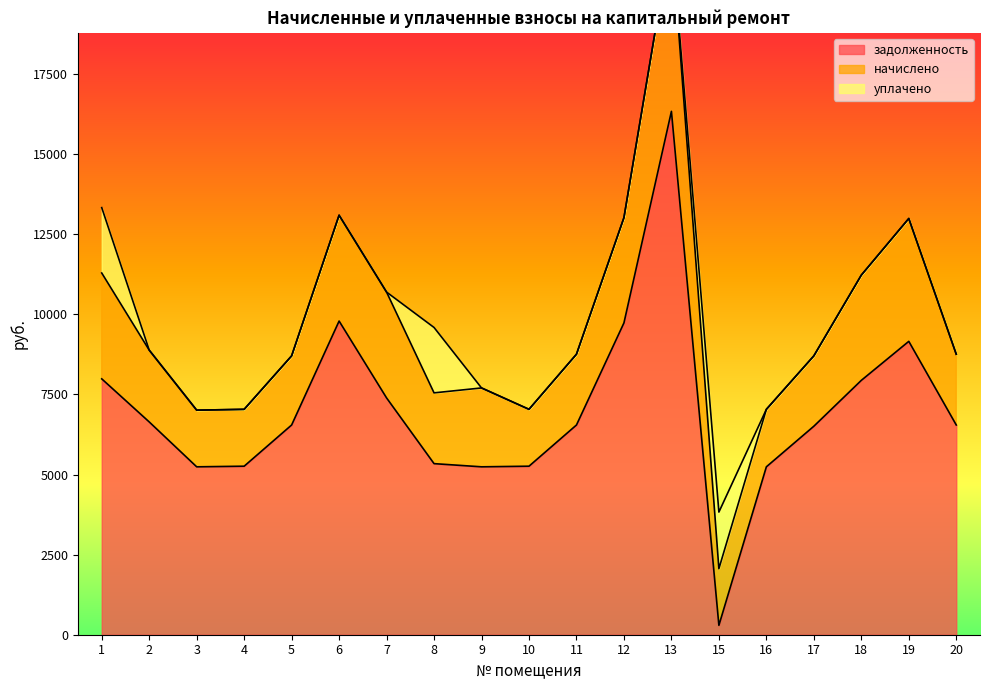

True or false: уплачено has more than 1 interior local peaks.

True